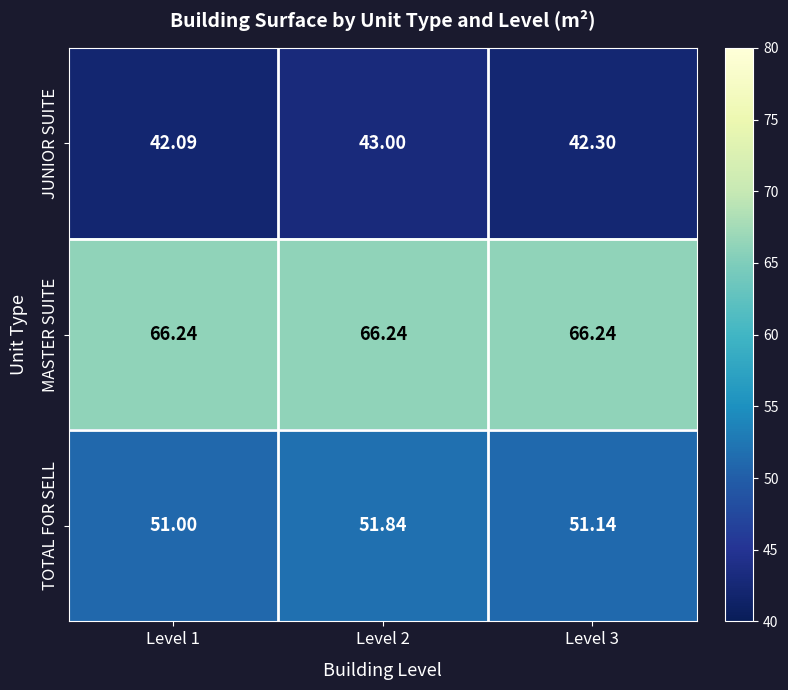

How many series are shown in this chart?

3